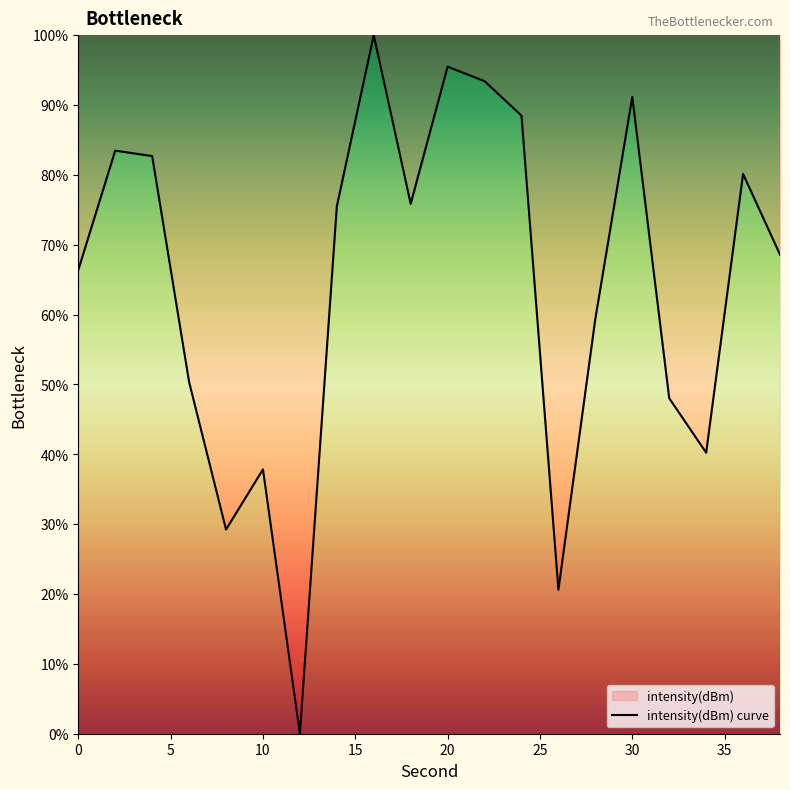

What is the maximum value shown in the chart?

100.0